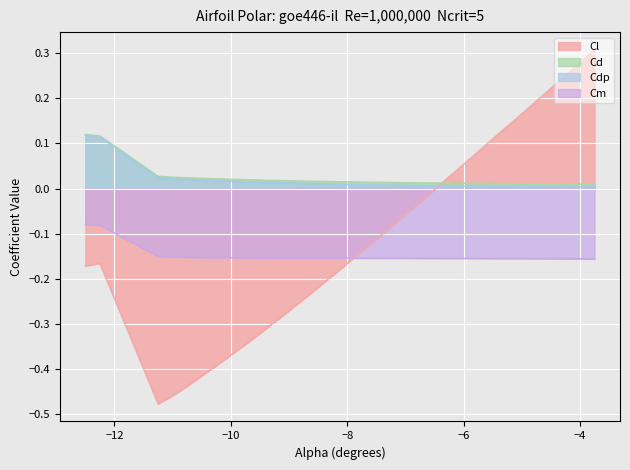

How many lines are shown in the chart?

4